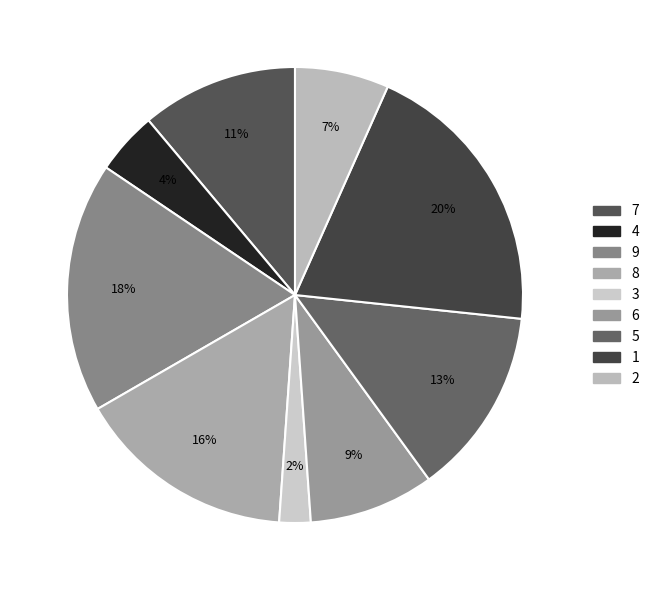

What is the largest slice in the pie chart?

1